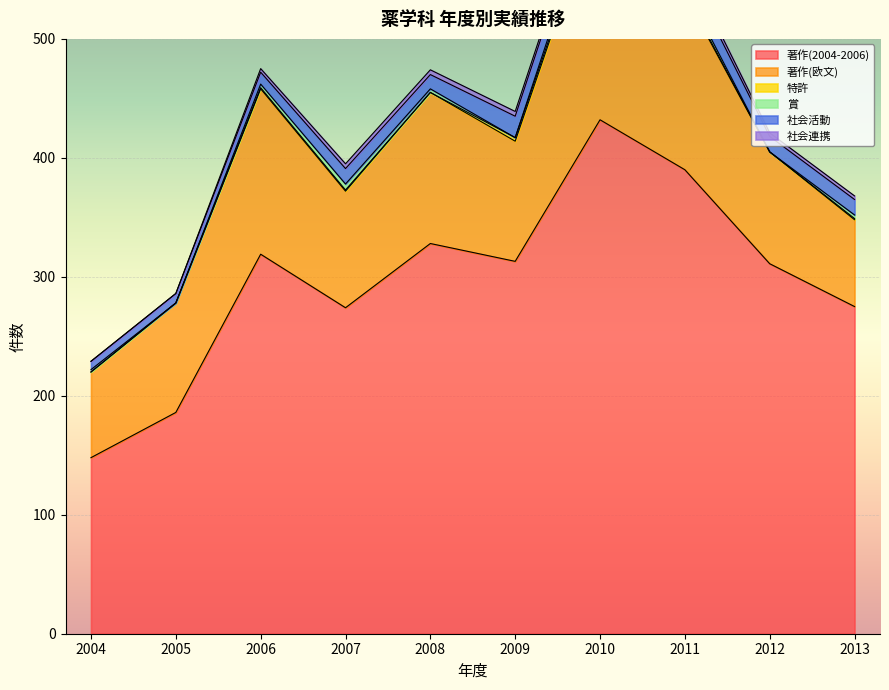

Count the number of data series in this chart.

6